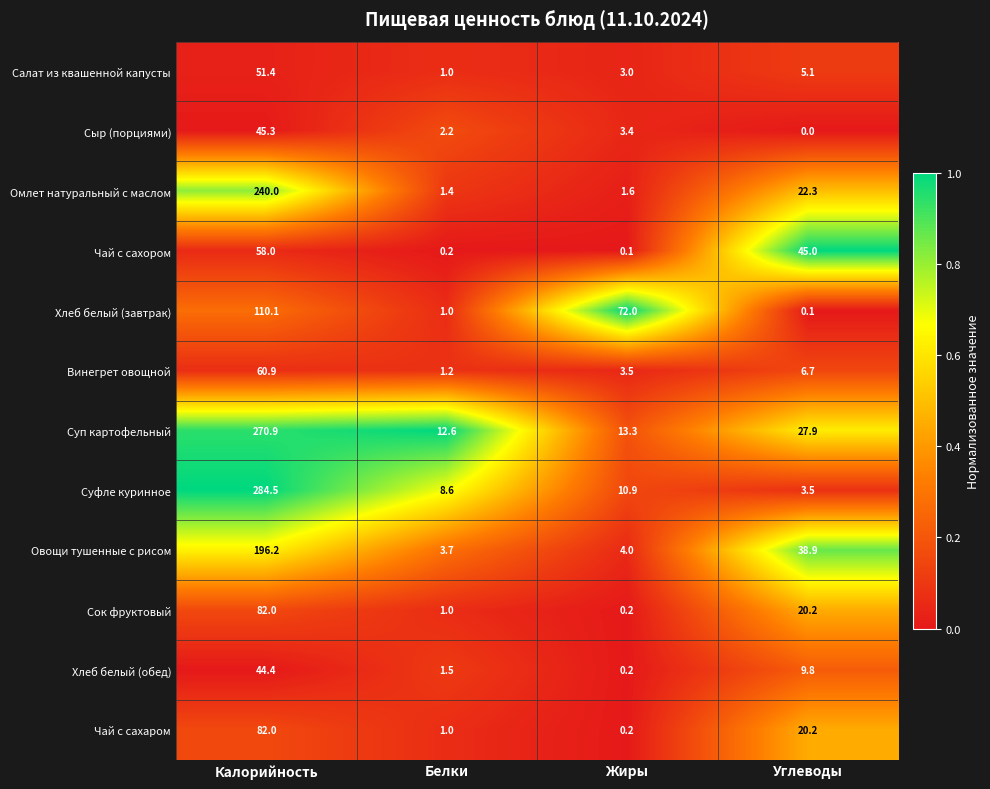

What is the sum of all Хлеб белый (завтрак) values?

183.2